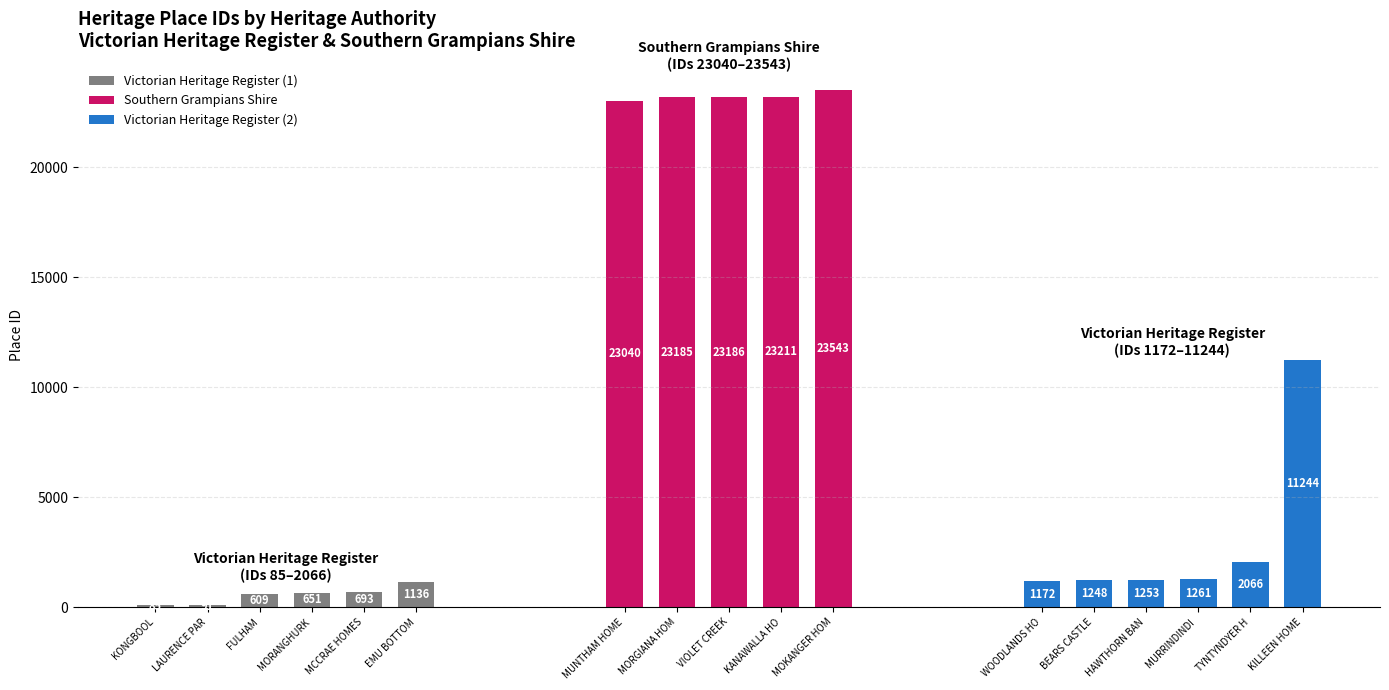

What is the difference between the Victorian Heritage Register values at HAWTHORN BANK and KILLEEN HOMESTEAD?

9991